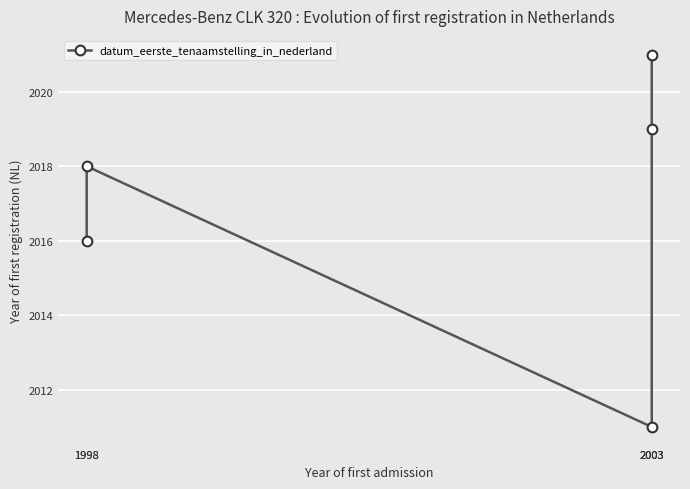

Count the values in the range 2016 to 2019.

3